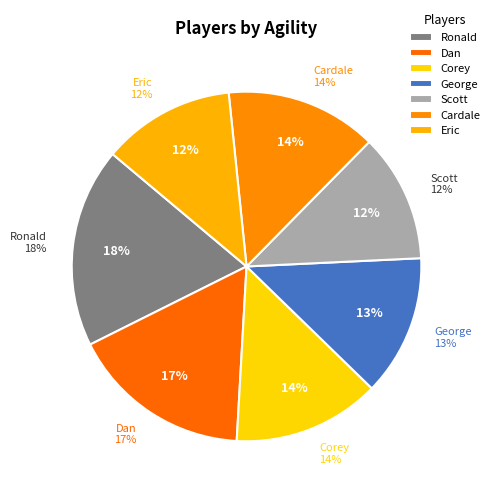

Which slice is the smallest?

Scott